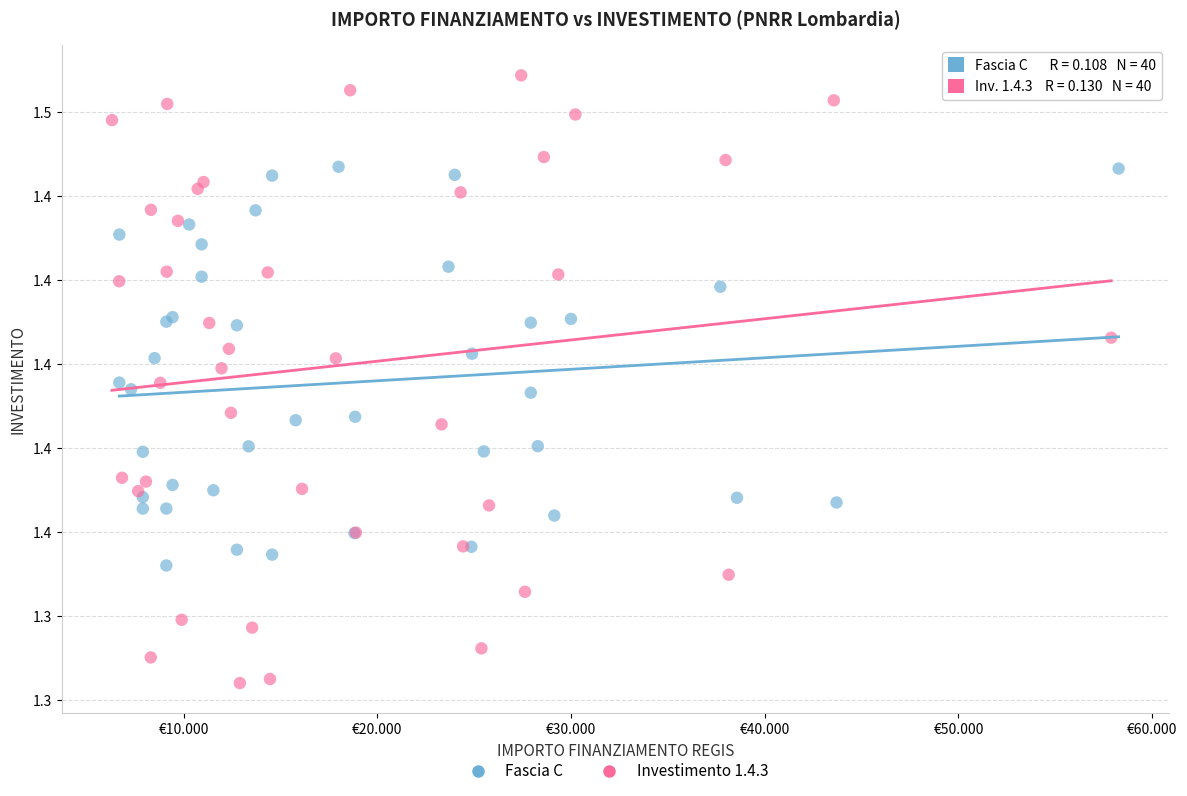

Which series reaches the maximum Y coordinate?

Investimento 1.4.3